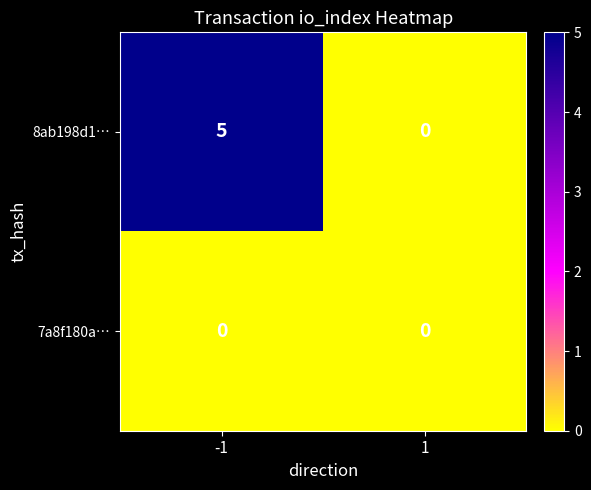

What is the sum of all 8ab198d1… values?

5